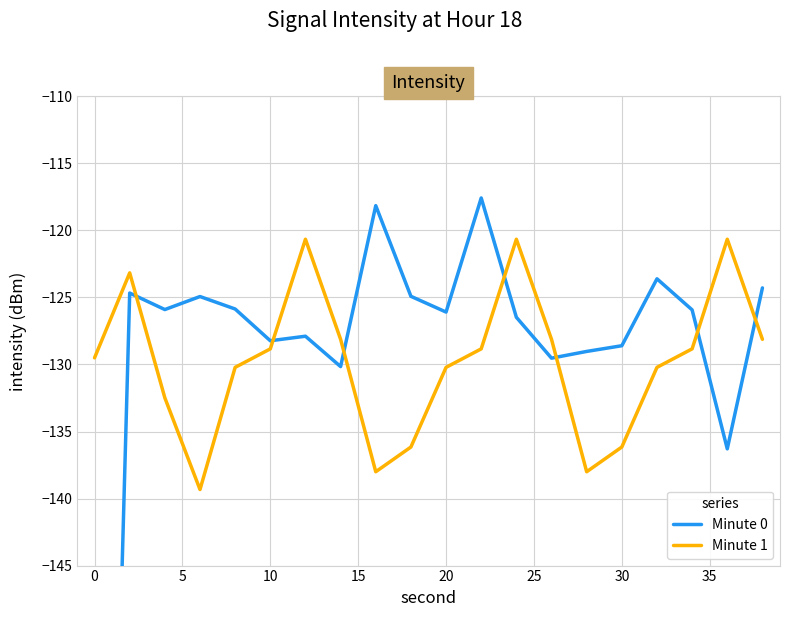

List the series in order of their peak value, highest first.

Minute 0, Minute 1